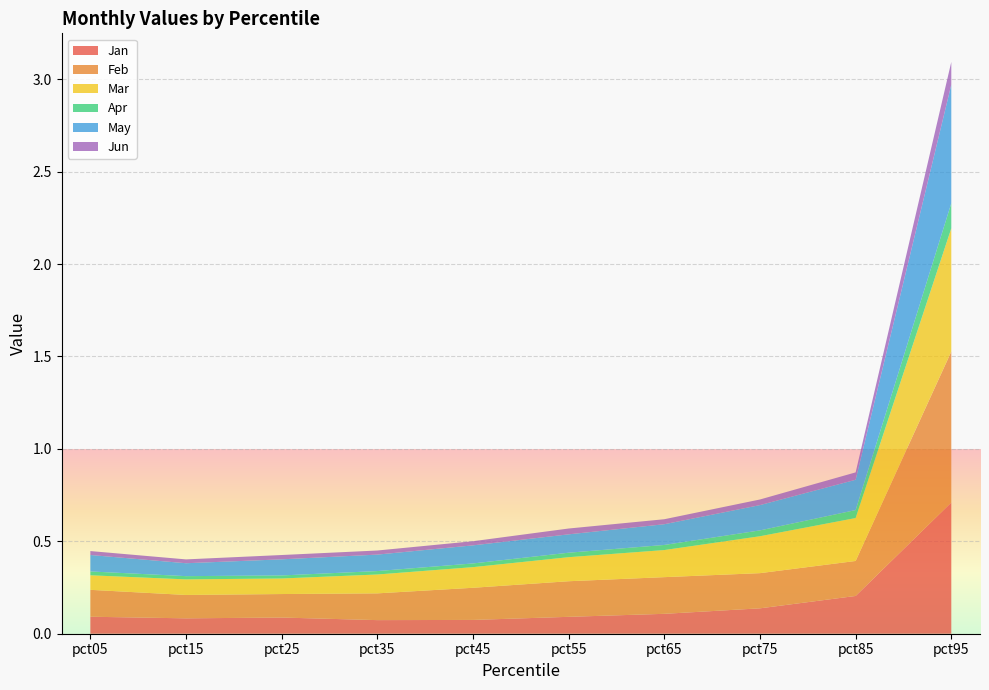

Reading right to left, transcribe all the data shown in this chart.

Jan: 0.7	0.2	0.1	0.1	0.1	0.1	0.1	0.1	0.1	0.1
Feb: 0.8	0.2	0.2	0.2	0.2	0.2	0.1	0.1	0.1	0.1
Mar: 0.7	0.2	0.2	0.1	0.1	0.1	0.1	0.1	0.1	0.1
Apr: 0.1	0.0	0.0	0.0	0.0	0.0	0.0	0.0	0.0	0.0
May: 0.6	0.2	0.1	0.1	0.1	0.1	0.1	0.1	0.1	0.1
Jun: 0.1	0.0	0.0	0.0	0.0	0.0	0.0	0.0	0.0	0.0